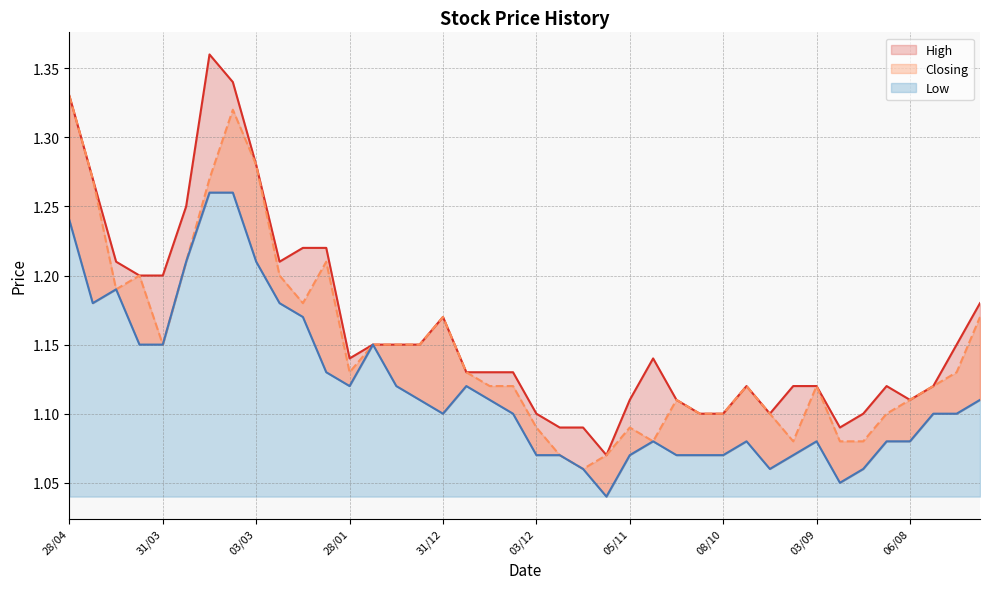

Reading right to left, extract all data points from this chart.

High: 16/07=1.2	23/07=1.1	30/07=1.1	06/08=1.1	13/08=1.1	20/08=1.1	27/08=1.1	03/09=1.1	10/09=1.1	17/09=1.1	24/09=1.1	08/10=1.1	15/10=1.1	22/10=1.1	29/10=1.1	05/11=1.1	12/11=1.1	19/11=1.1	26/11=1.1	03/12=1.1	10/12=1.1	17/12=1.1	24/12=1.1	31/12=1.2	07/01=1.1	14/01=1.1	21/01=1.1	28/01=1.1	11/02=1.2	18/02=1.2	25/02=1.2	03/03=1.3	10/03=1.3	17/03=1.4	24/03=1.2	31/03=1.2	07/04=1.2	14/04=1.2	21/04=1.3	28/04=1.3
Closing: 16/07=1.2	23/07=1.1	30/07=1.1	06/08=1.1	13/08=1.1	20/08=1.1	27/08=1.1	03/09=1.1	10/09=1.1	17/09=1.1	24/09=1.1	08/10=1.1	15/10=1.1	22/10=1.1	29/10=1.1	05/11=1.1	12/11=1.1	19/11=1.1	26/11=1.1	03/12=1.1	10/12=1.1	17/12=1.1	24/12=1.1	31/12=1.2	07/01=1.1	14/01=1.1	21/01=1.1	28/01=1.1	11/02=1.2	18/02=1.2	25/02=1.2	03/03=1.3	10/03=1.3	17/03=1.3	24/03=1.2	31/03=1.1	07/04=1.2	14/04=1.2	21/04=1.3	28/04=1.3
Low: 16/07=1.1	23/07=1.1	30/07=1.1	06/08=1.1	13/08=1.1	20/08=1.1	27/08=1.1	03/09=1.1	10/09=1.1	17/09=1.1	24/09=1.1	08/10=1.1	15/10=1.1	22/10=1.1	29/10=1.1	05/11=1.1	12/11=1.0	19/11=1.1	26/11=1.1	03/12=1.1	10/12=1.1	17/12=1.1	24/12=1.1	31/12=1.1	07/01=1.1	14/01=1.1	21/01=1.1	28/01=1.1	11/02=1.1	18/02=1.2	25/02=1.2	03/03=1.2	10/03=1.3	17/03=1.3	24/03=1.2	31/03=1.1	07/04=1.1	14/04=1.2	21/04=1.2	28/04=1.2